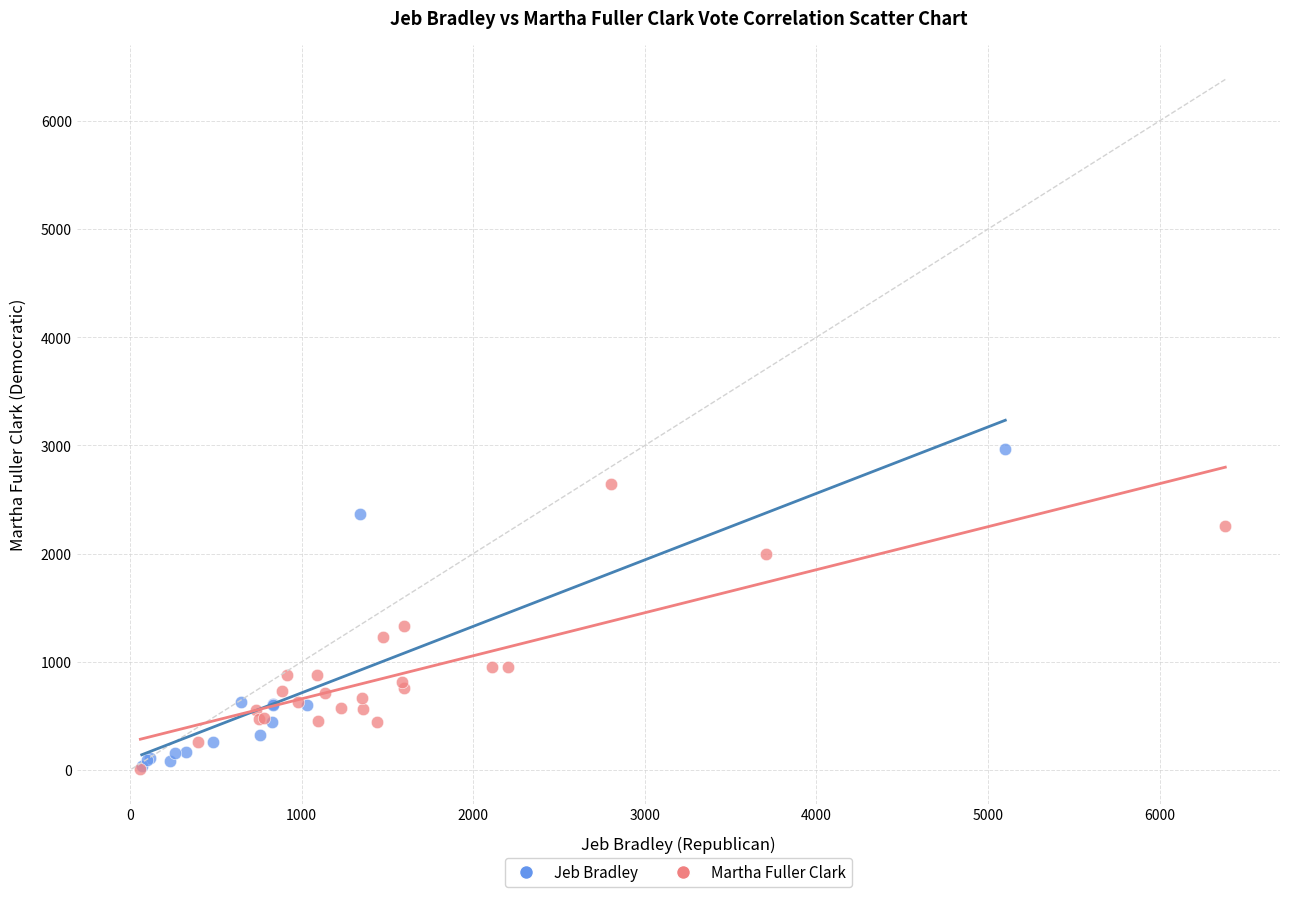

Which series contains the highest Y value?

Jeb Bradley